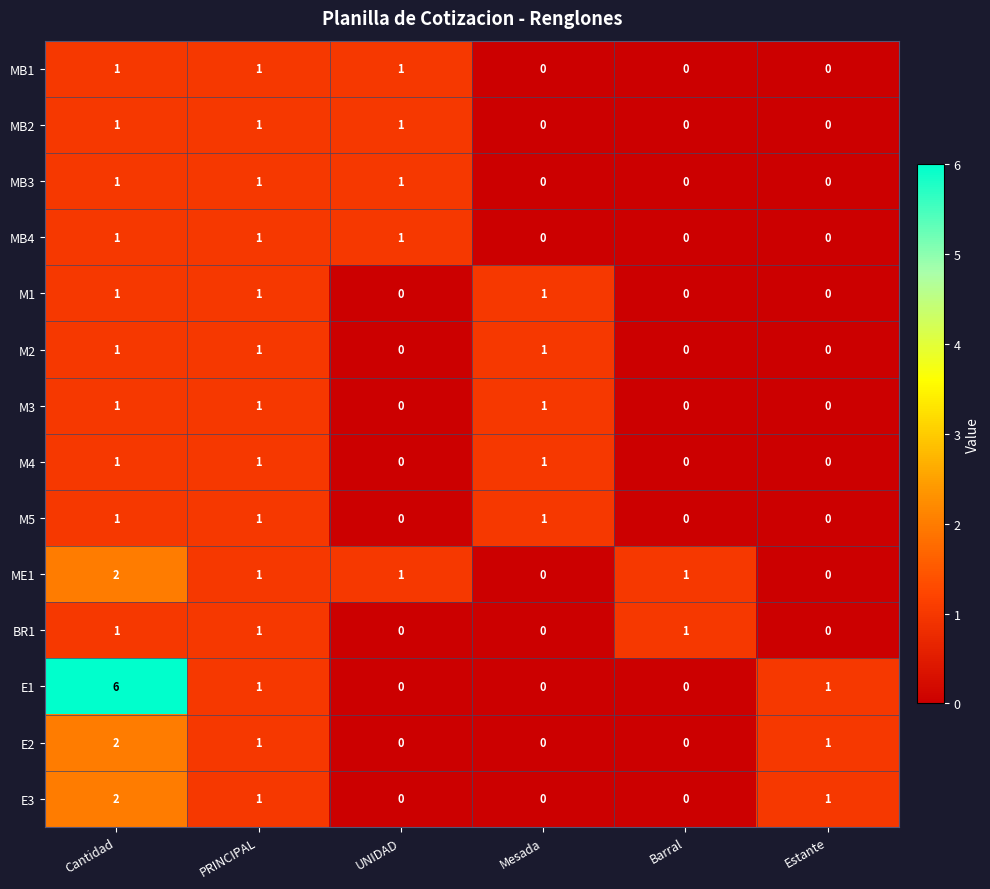

At how many categories does at least one series exceed 2?

1